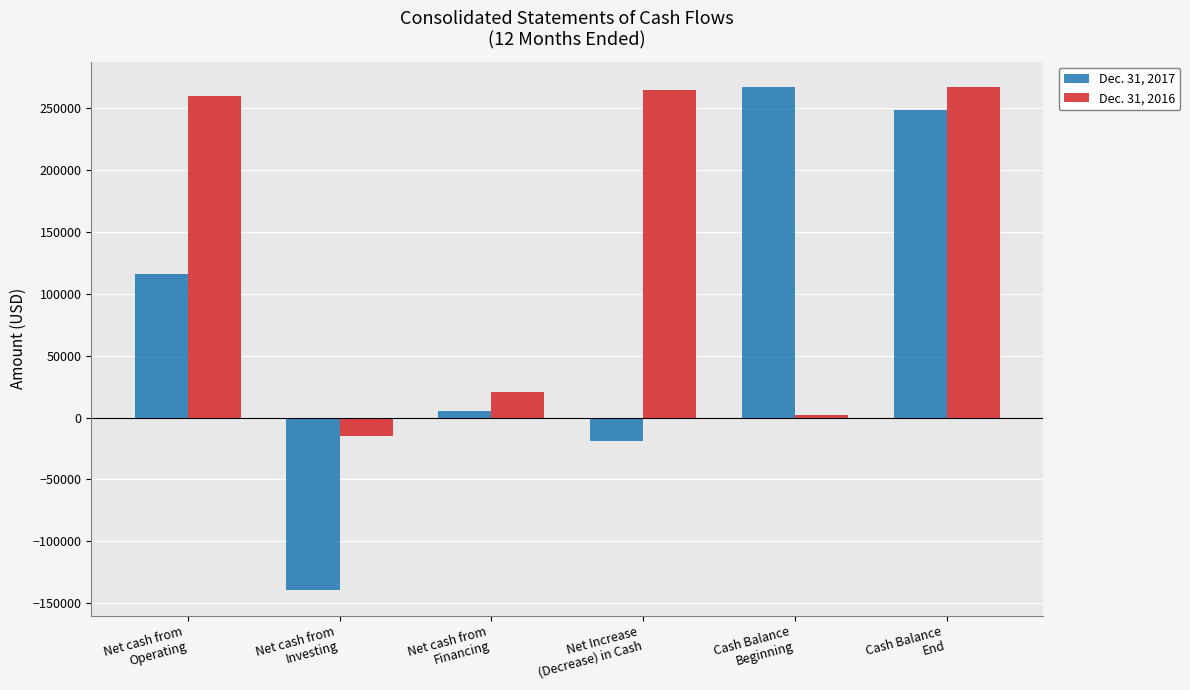

What is the difference between the maximum and minimum values in the Dec. 31, 2016 series?

281709